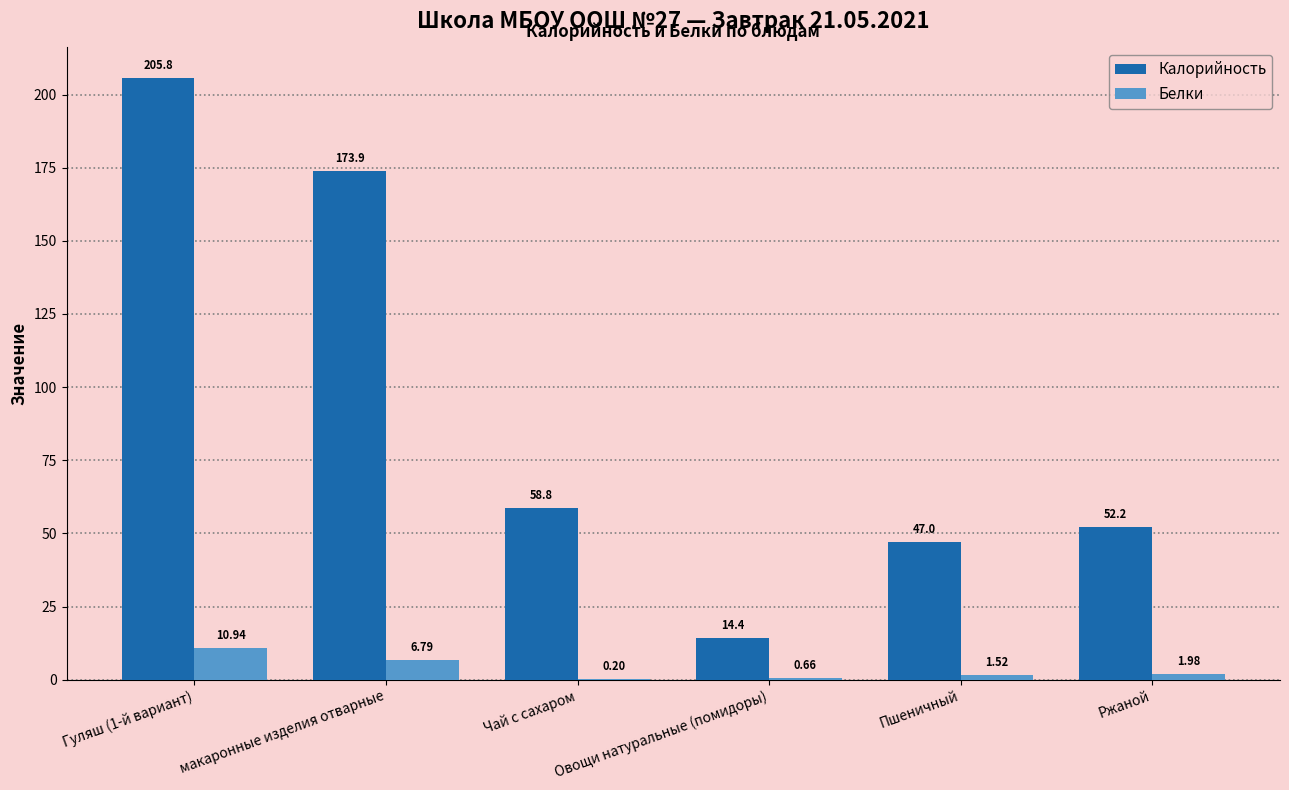

Which series changed the most between Чай с сахаром and Овощи натуральные (помидоры)?

Калорийность